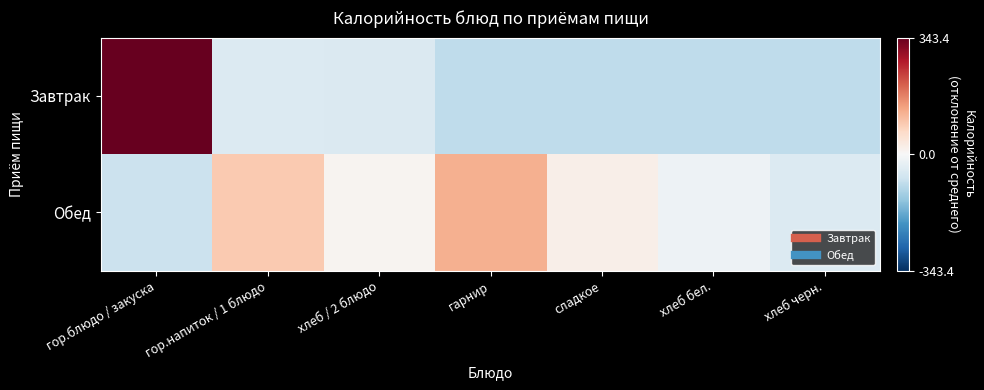

Which series has the largest range (max minus min)?

Завтрак